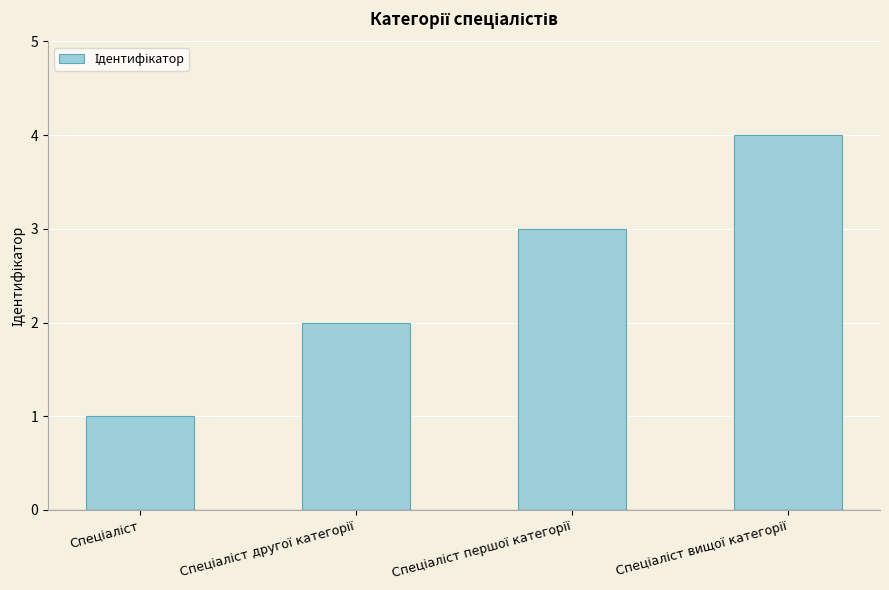

What is the greatest value displayed?

4